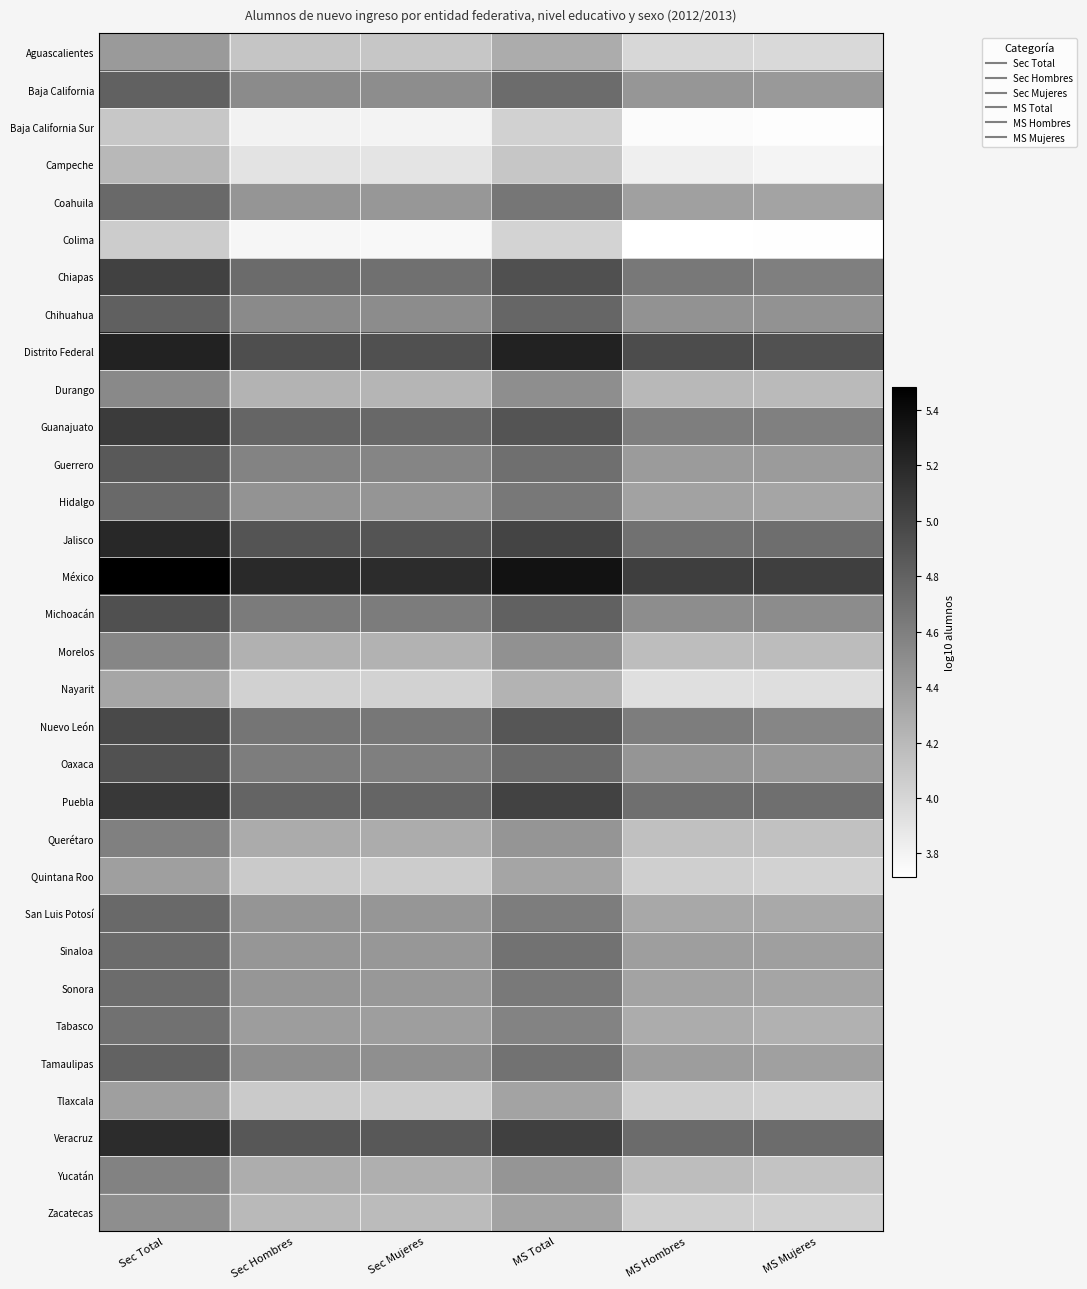

What is the total value across all series at MS Mujeres?

138.4